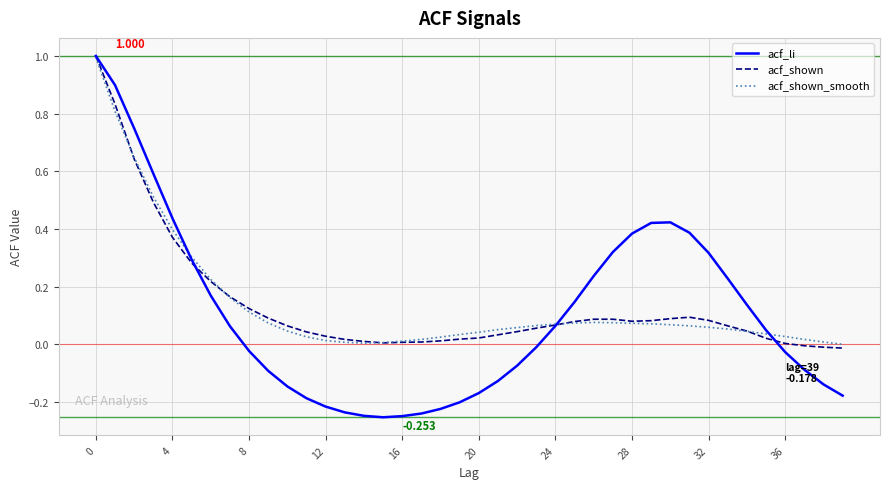

Which series has the widest spread of values?

acf_li